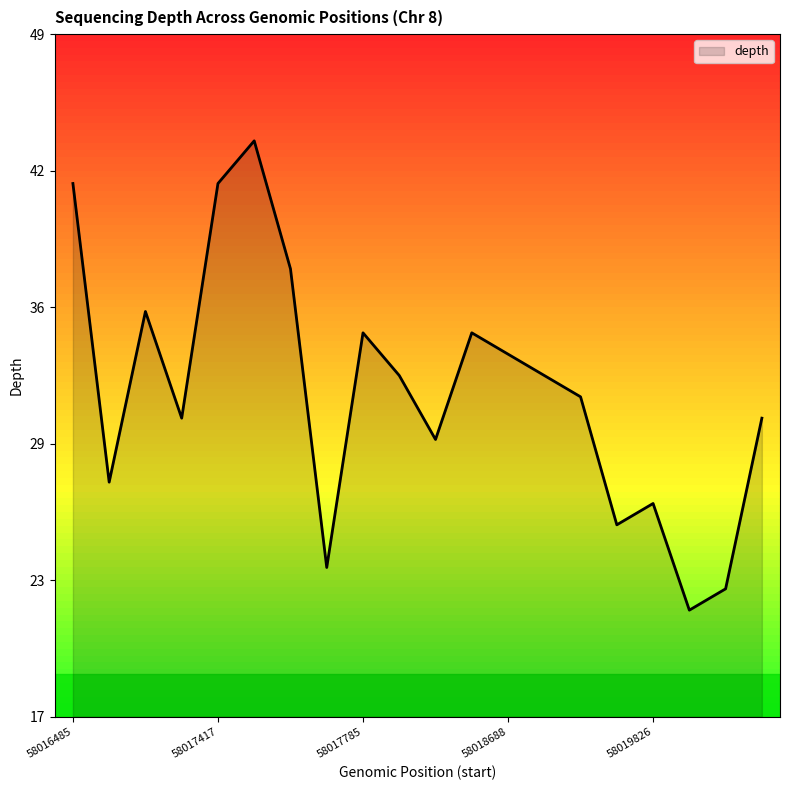

Does the chart display data point markers on the line(s)?

No